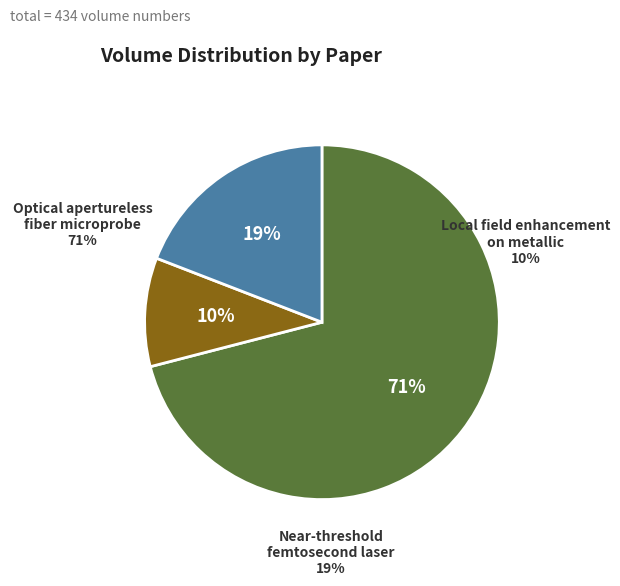

To the nearest percent, what portion does Optical apertureless fiber microprobe represent?

71%